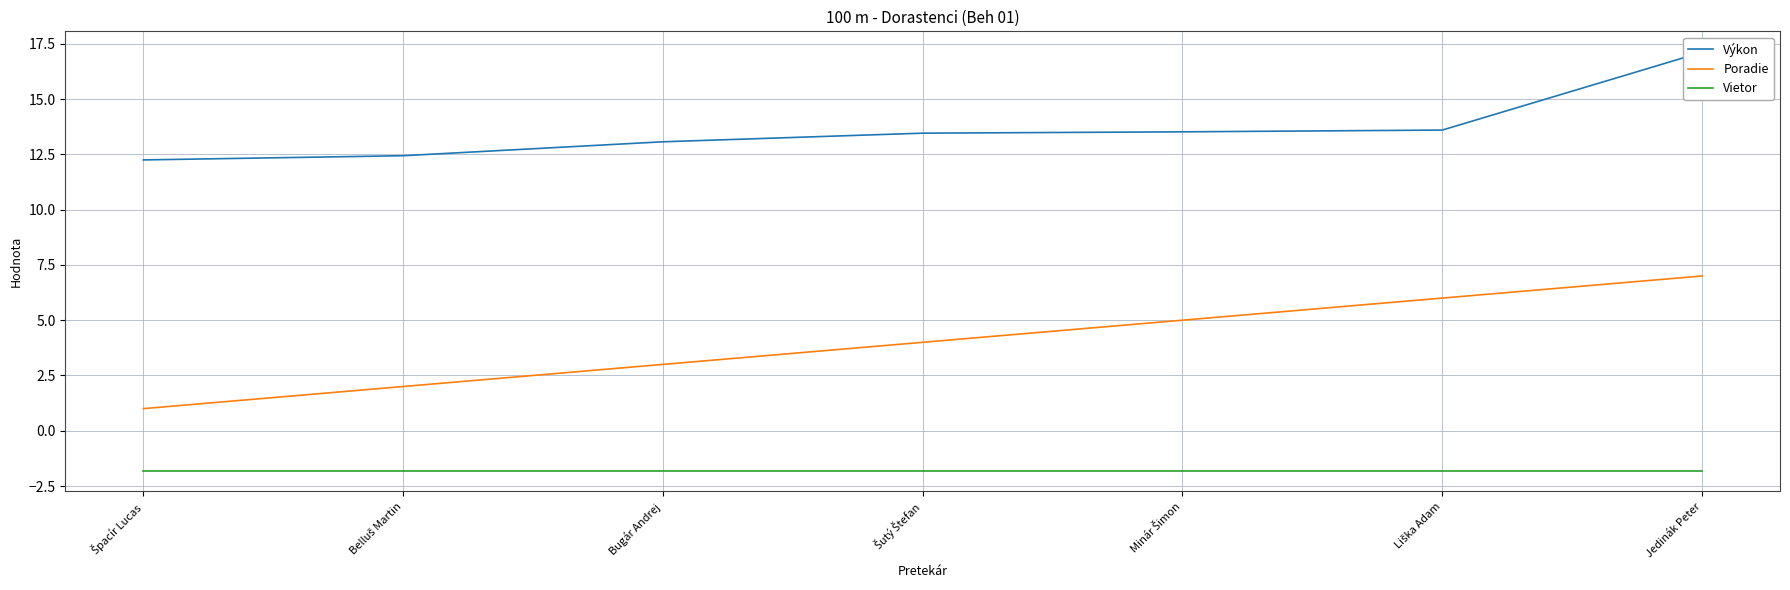

Rank the categories by Poradie value from highest to lowest.

Jedinák Peter, Liška Adam, Minár Šimon, Šutý Štefan, Bugár Andrej, Belluš Martin, Špacír Lucas